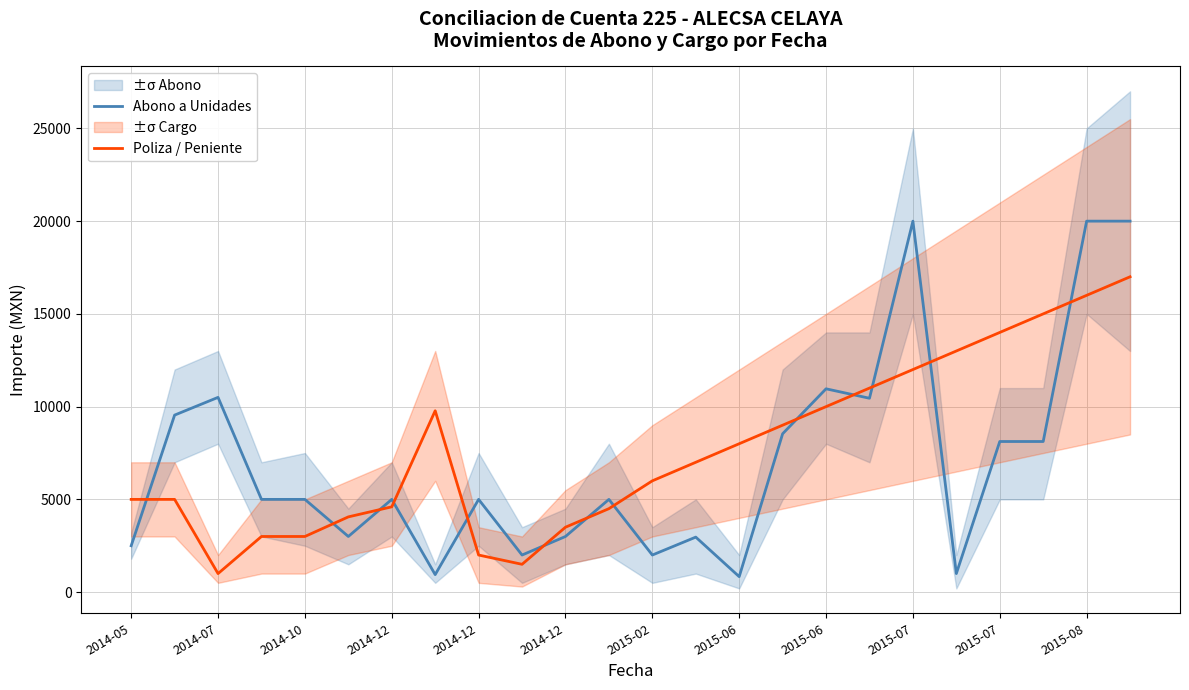

True or false: Abono a Unidades has a value of 232.0 at 2015-06.

False